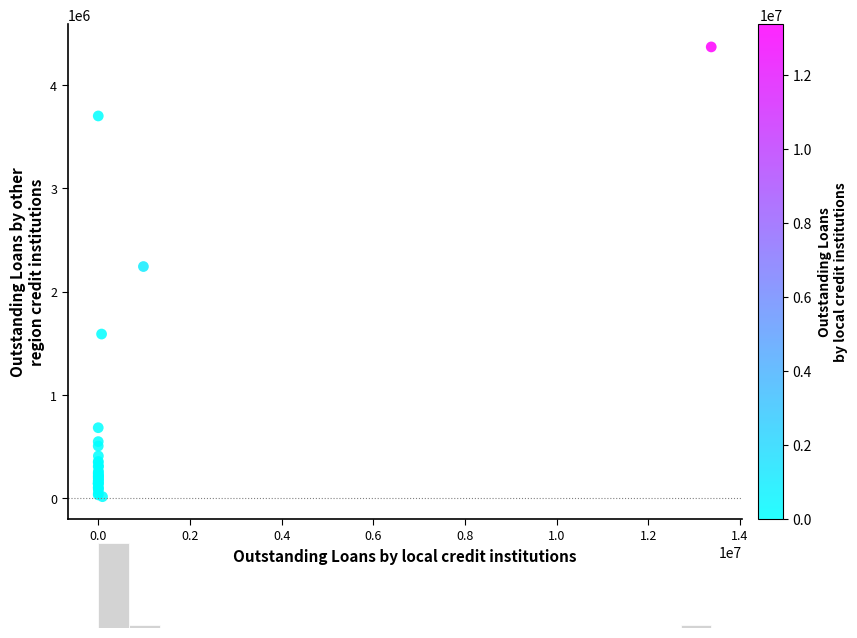

What Y value in the scatter plot is closest to 2192670?

2243636